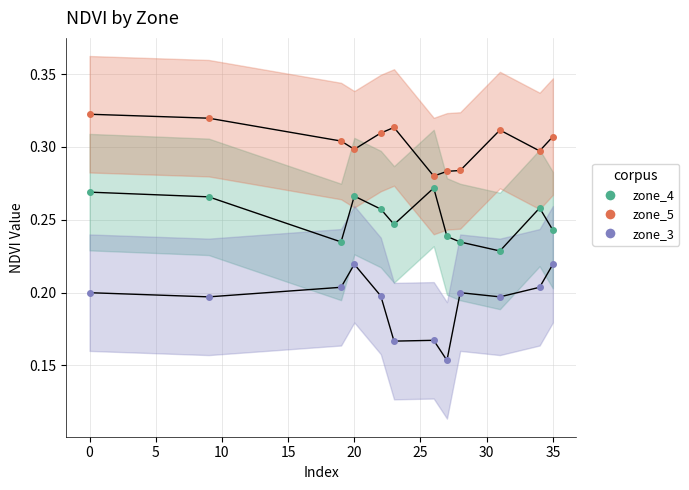

Is it true that Zone_2 equals 0.6 at 0?

False